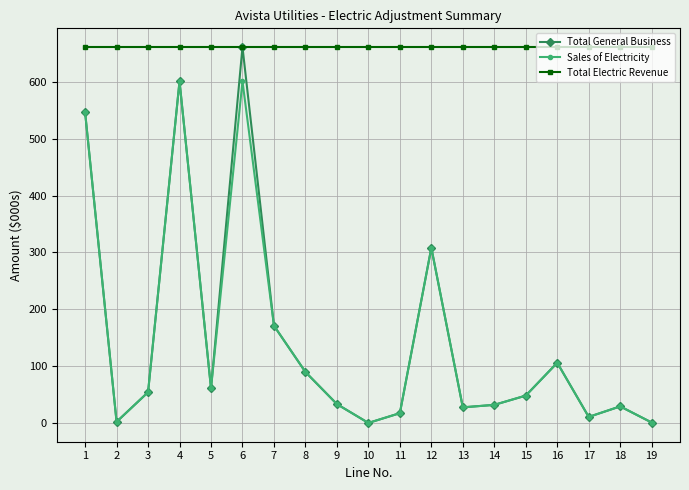

What are all the series names shown in the legend?

Total General Business, Sales of Electricity, Total Electric Revenue